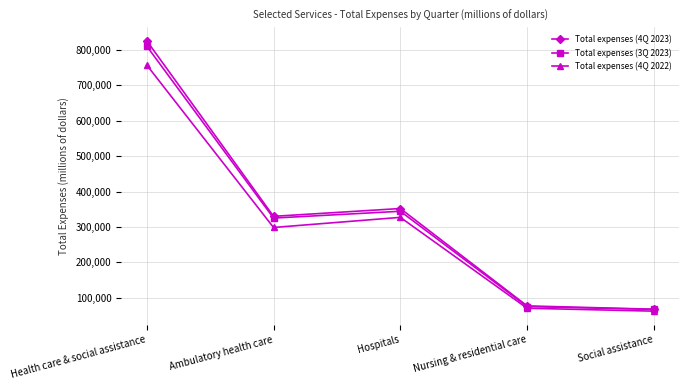

True or false: Total expenses (4Q 2022) has a value of 114680 at Ambulatory health care.

False